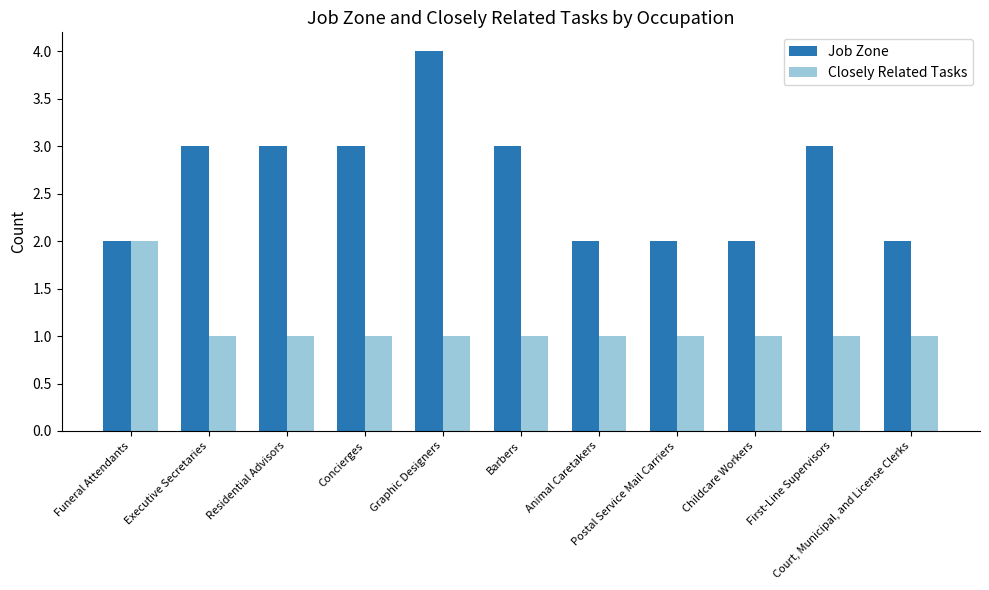

Between Graphic Designers and Barbers, which series saw the biggest shift?

Job Zone